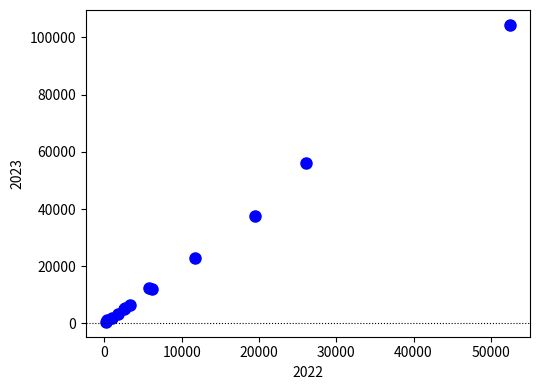

What Y value in the scatter plot is closest to 52460?

56134.1